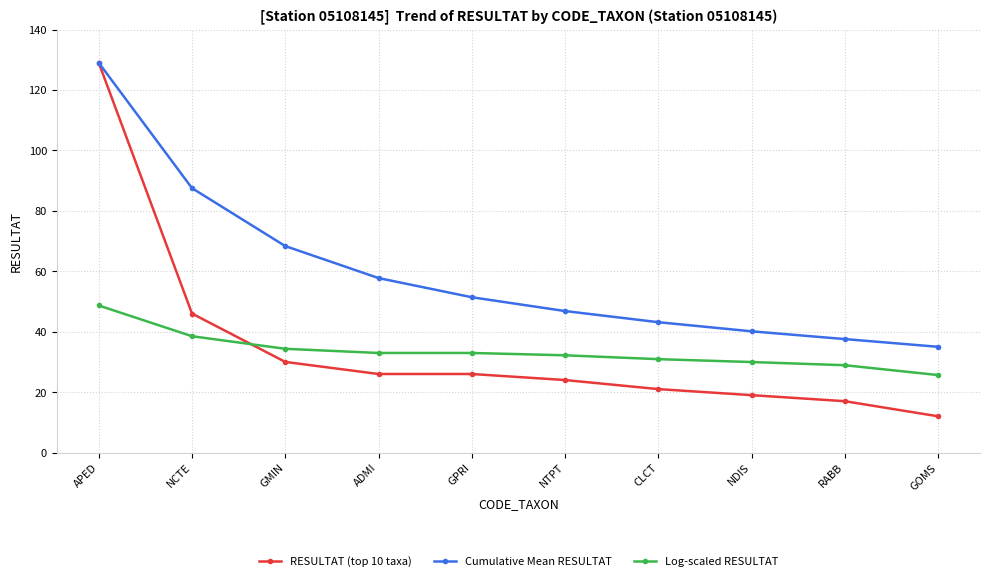

True or false: Cumulative Mean RESULTAT has more than 0 points higher than both neighbors.

False